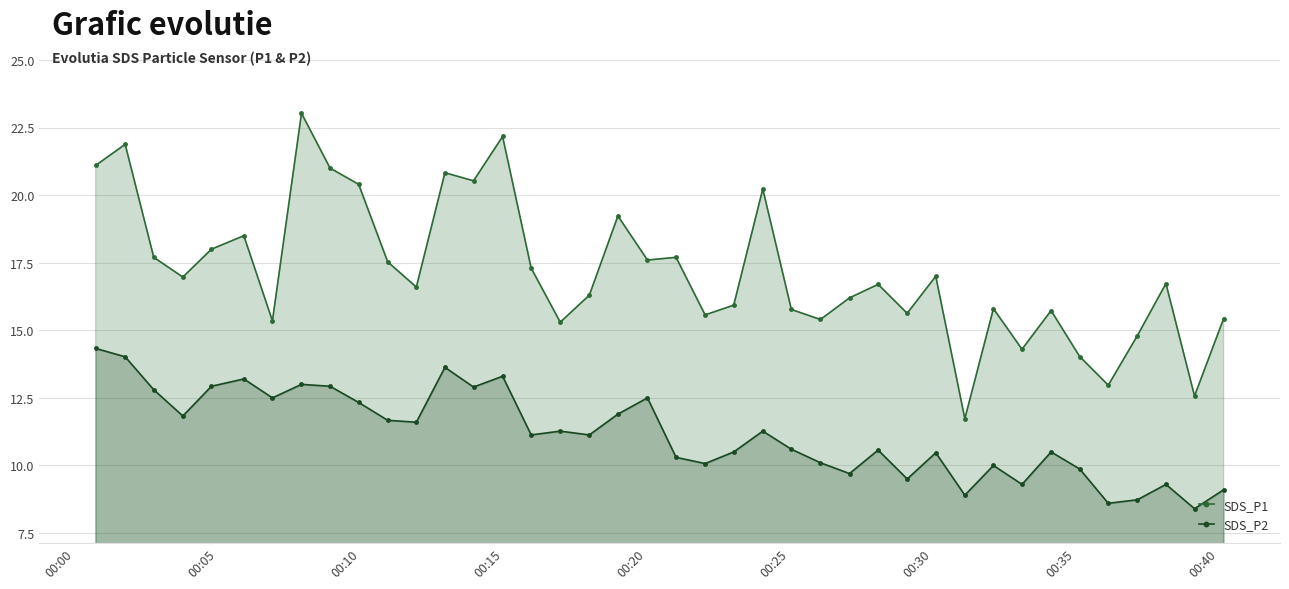

What is the greatest value displayed?

23.0